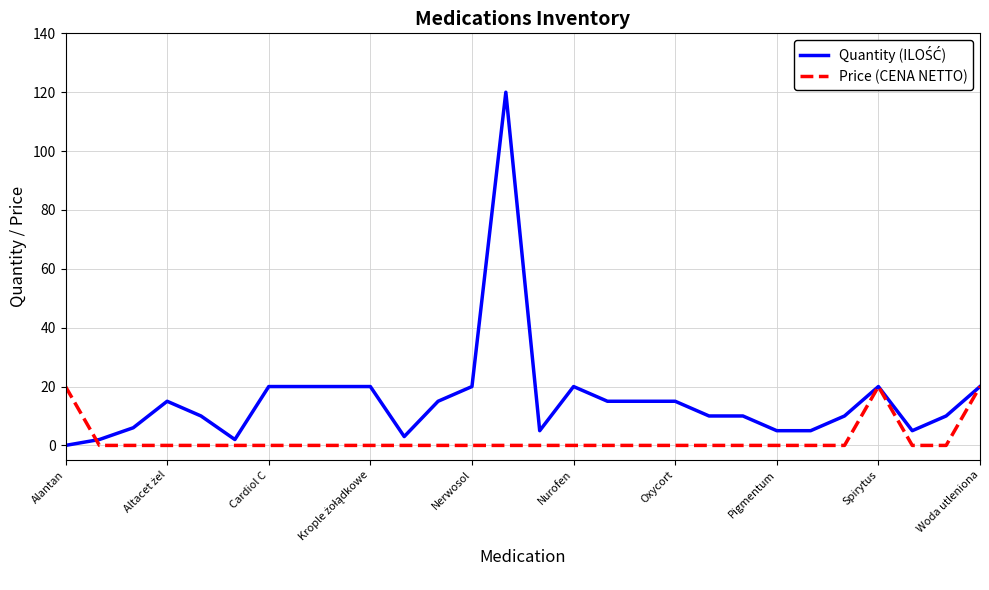

What is the greatest value displayed?

120